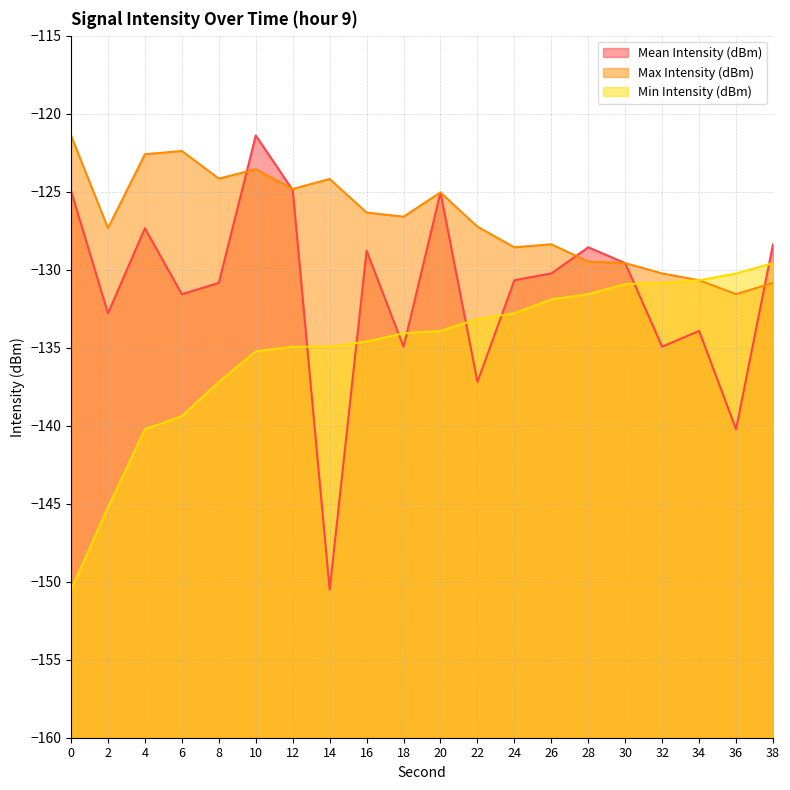

What is the value of the Min Intensity (dBm) point at the 15th from the left?

-131.6